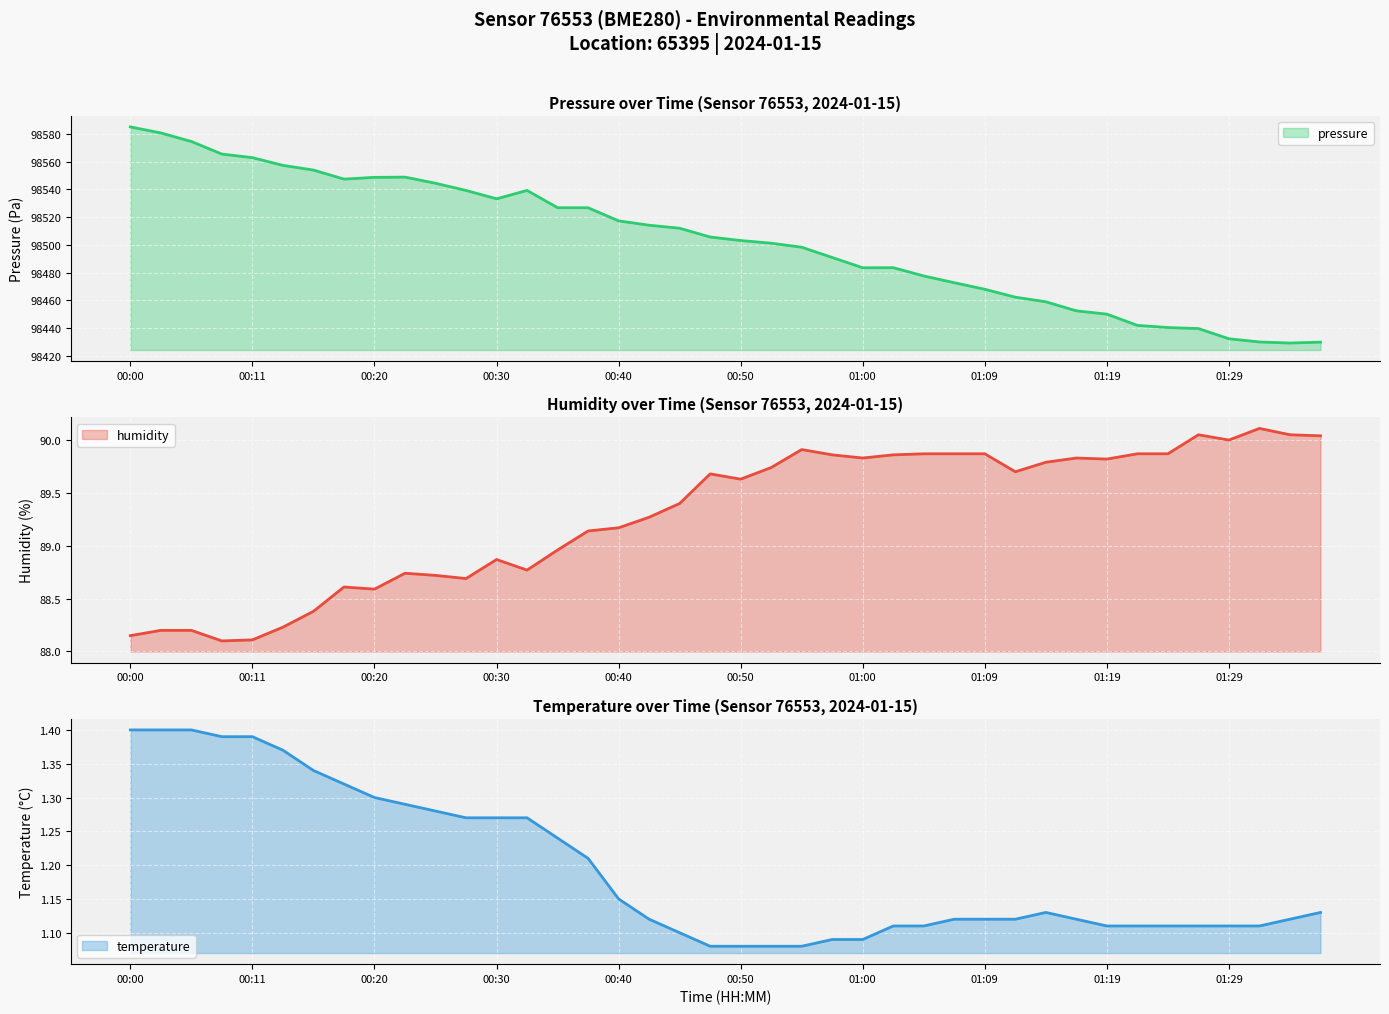

What is the sum of all pressure values?

3940128.2